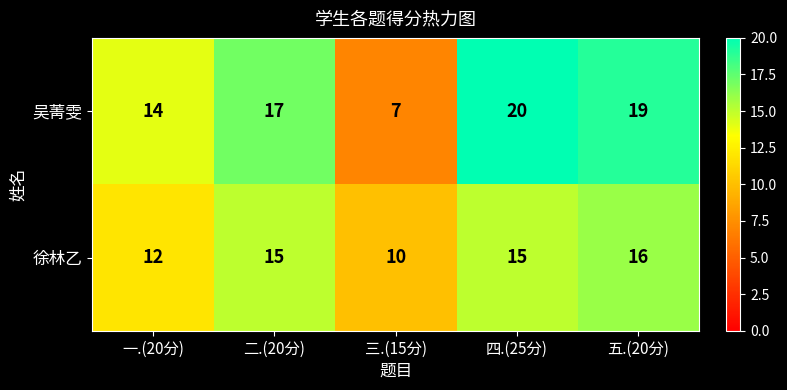

Is it true that 吴菁雯 equals 5 at 五.(20分)?

False